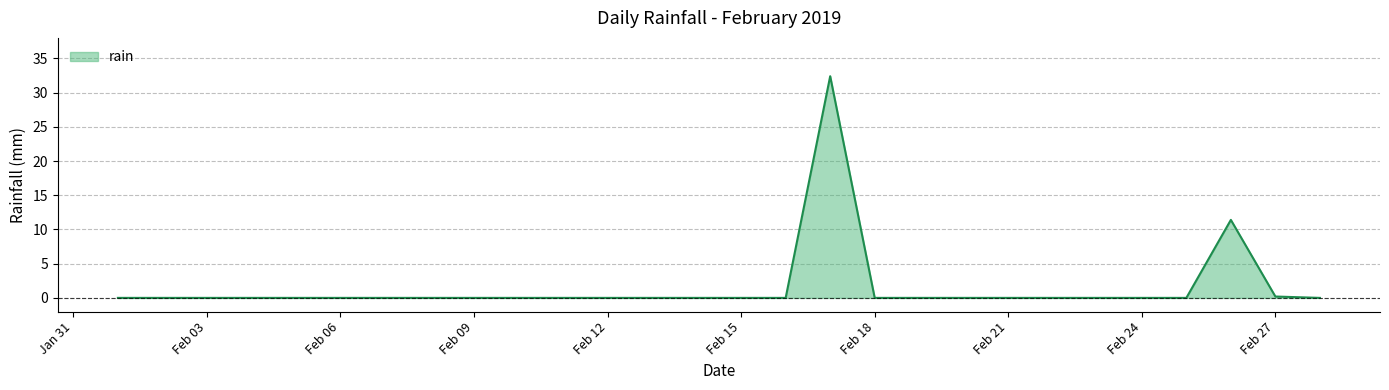

What is the difference between the maximum and minimum values?

32.4